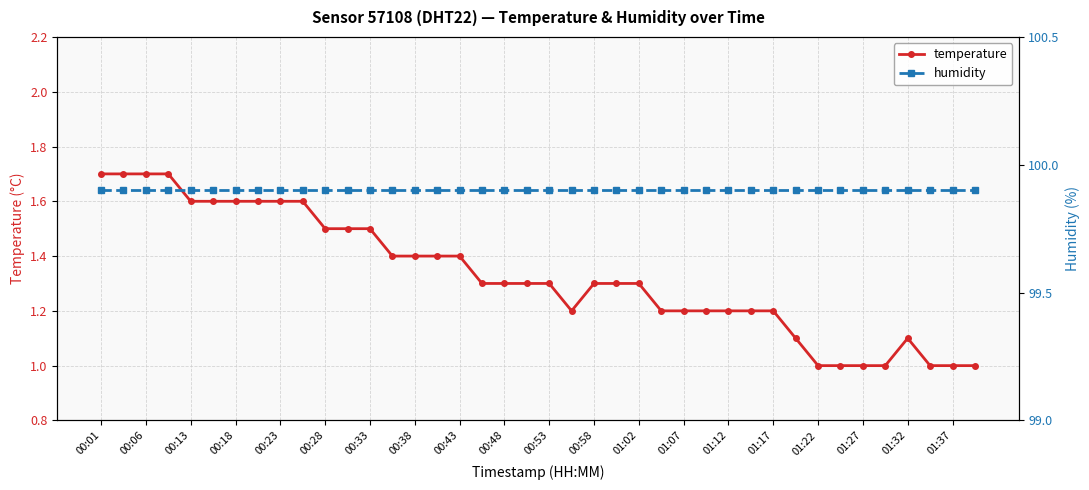

What is the average value of the temperature series?

1.3